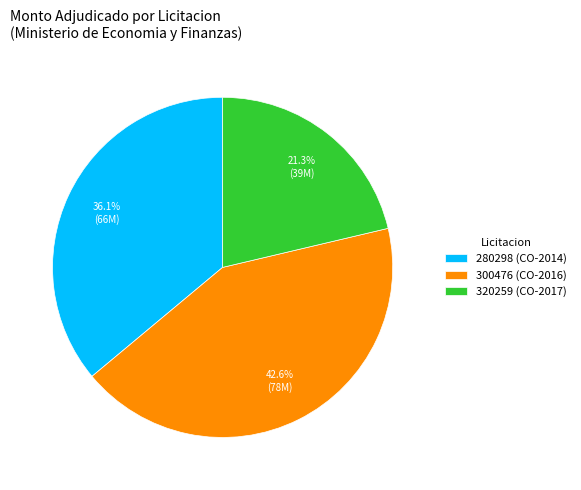

Rank the categories by value from highest to lowest.

300476 (CO-2016), 280298 (CO-2014), 320259 (CO-2017)